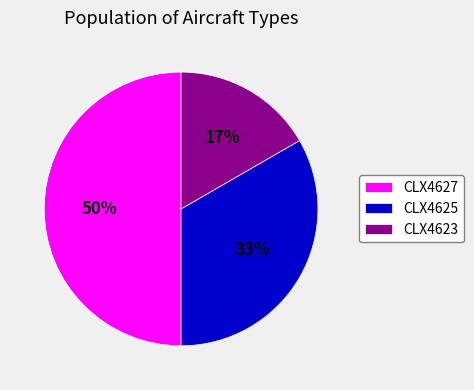

Combined, do CLX4627 and CLX4625 account for over 50%?

Yes